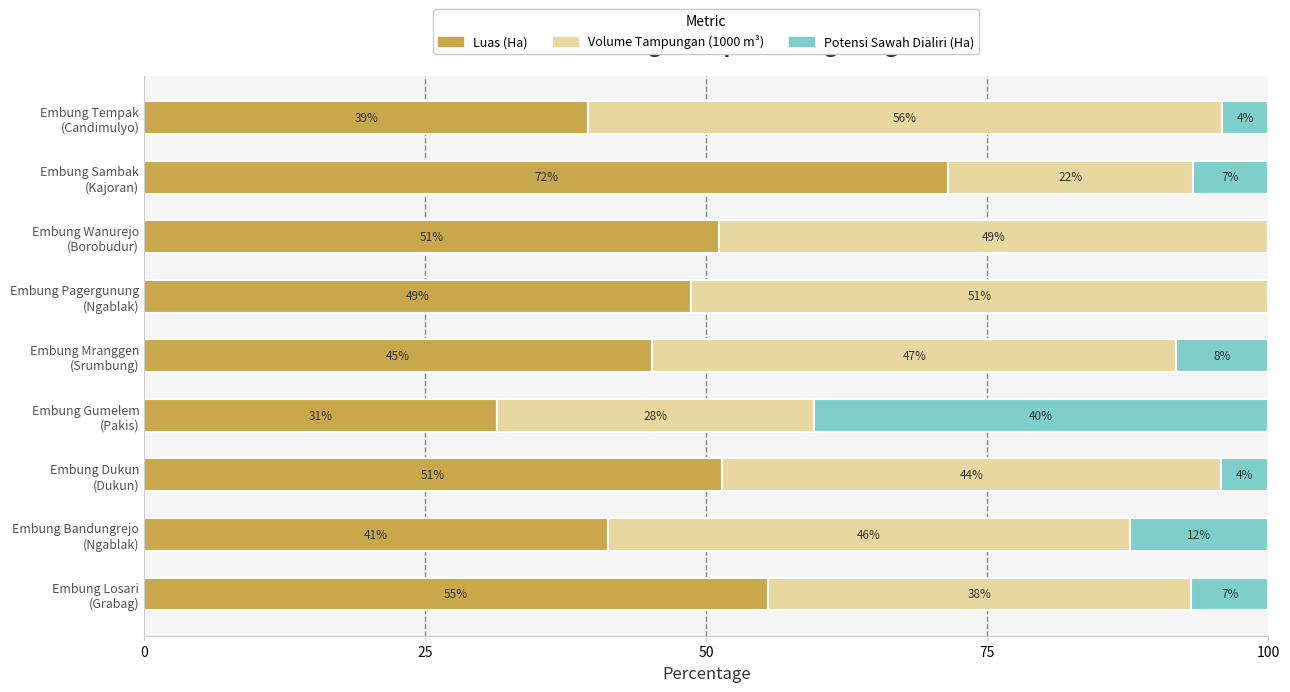

At which category is the sum across all series the highest?

Embung Mranggen (Srumbung)